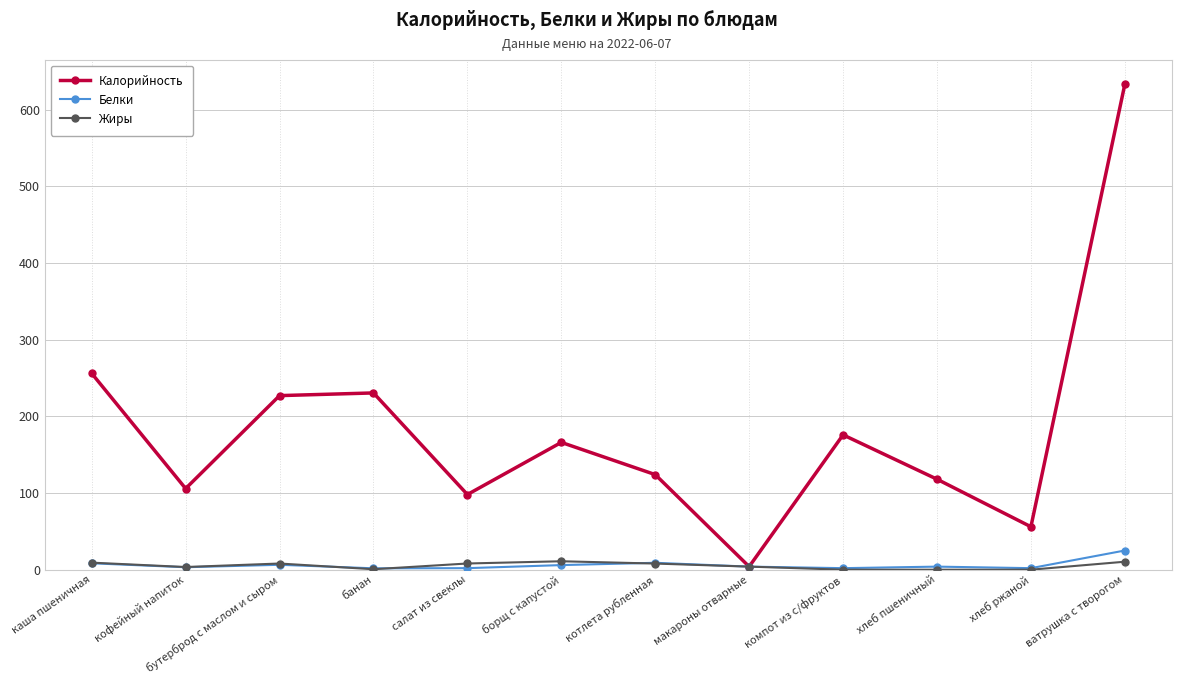

What is the label of the 2nd point from the right?

хлеб ржаной